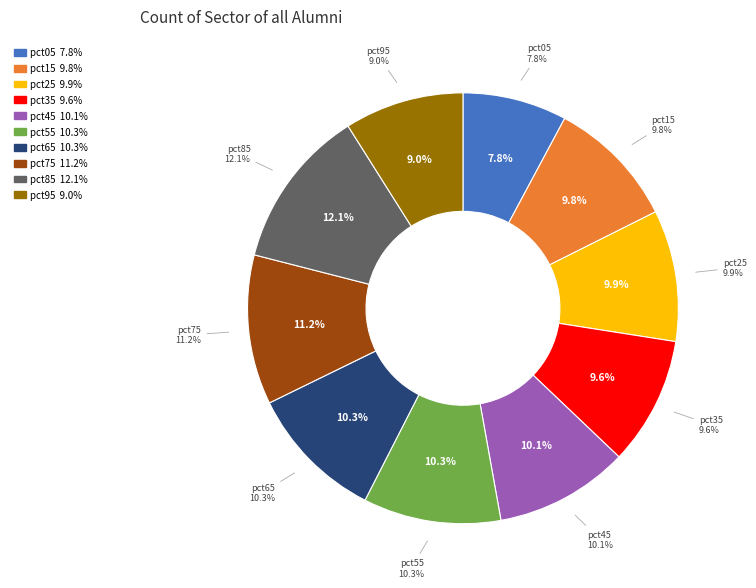

Is there a majority slice in this chart?

No